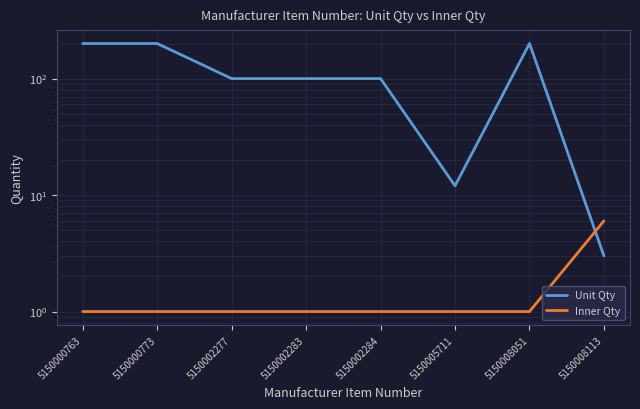

How many values in the Inner Qty series exceed 1?

1